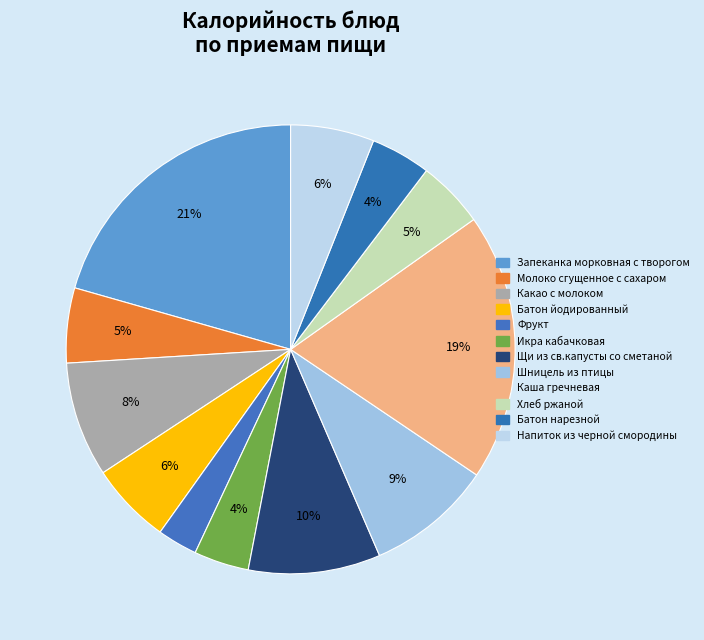

Count the number of slices in the pie.

12